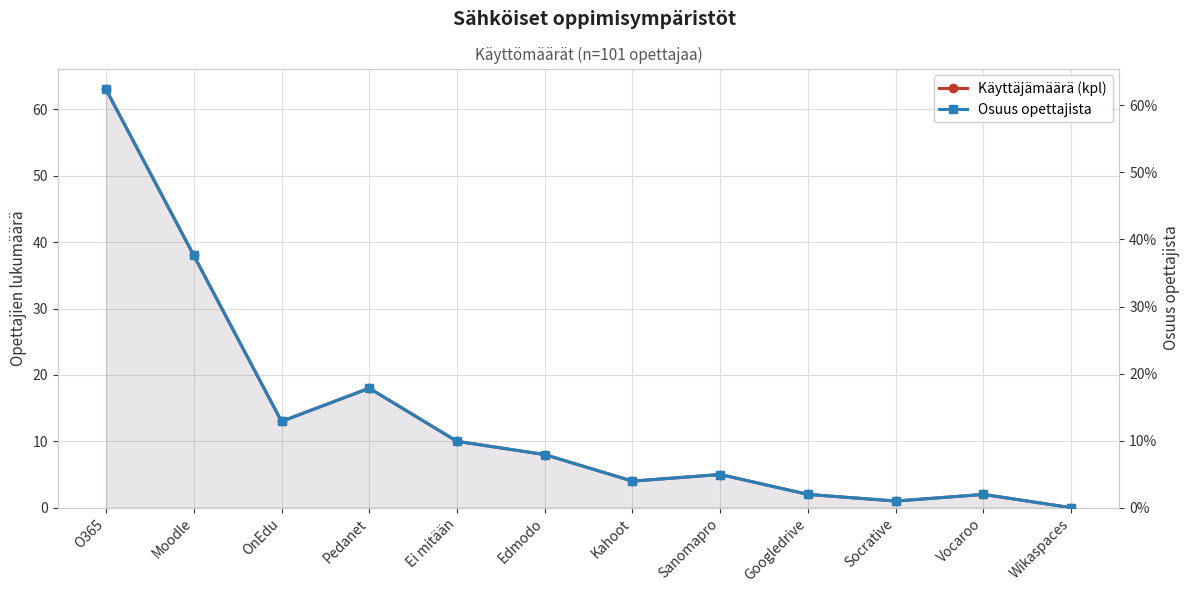

Which label corresponds to the smallest value in the chart?

Wikaspaces